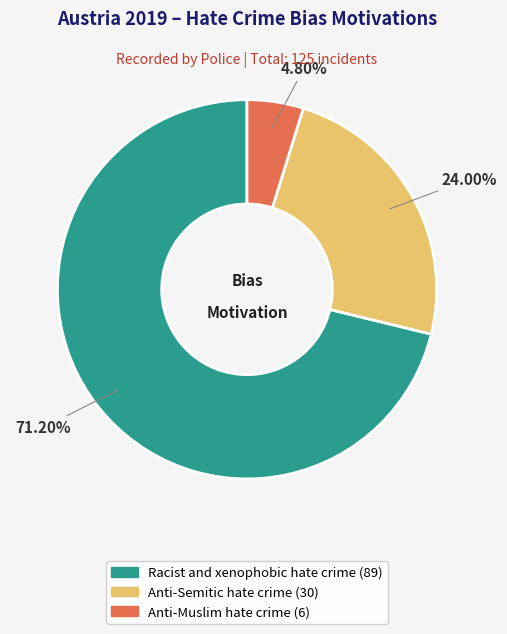

How many slices are in this pie chart?

3